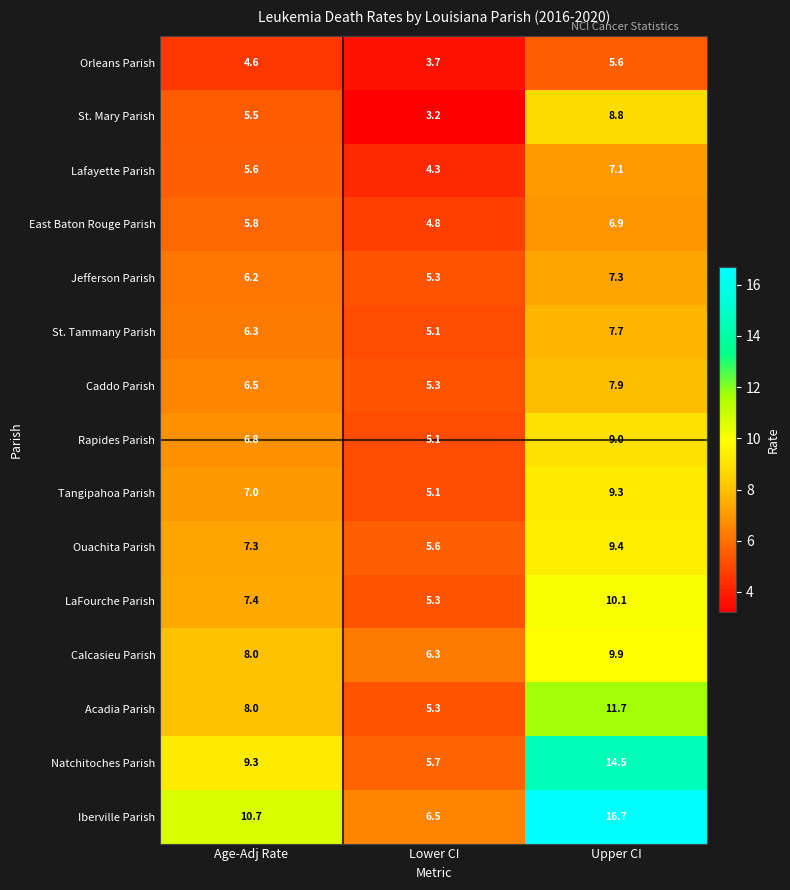

What is the spread (max minus min) of values at Age-Adj Rate?

6.1